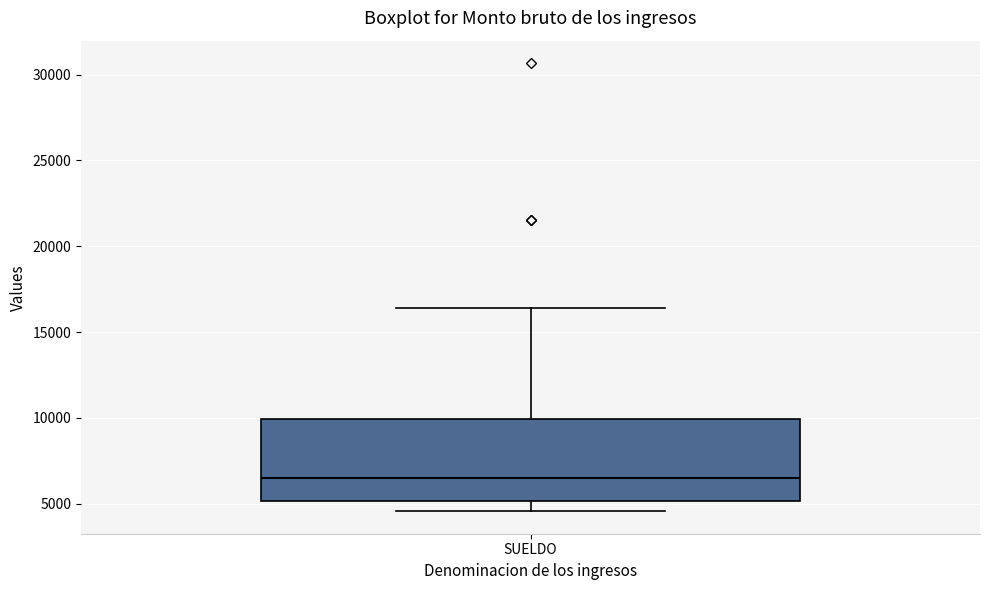

Where is the upper edge of the box for SUELDO on the y-axis? The values are not printed on the chart, so give them approximately, as read against the axis.

10000